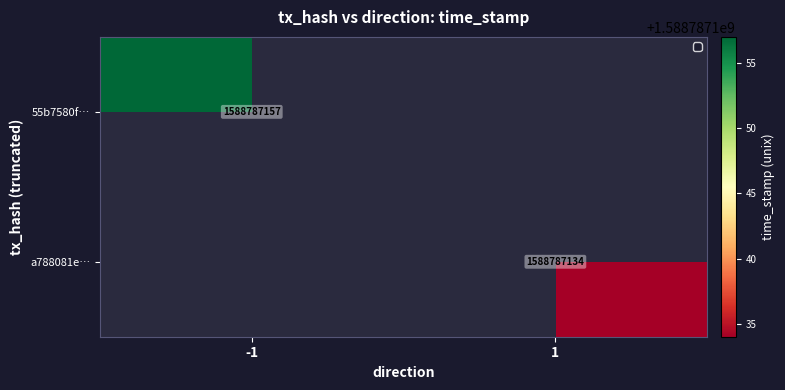

Which series has the largest total across all categories?

55b7580f59c988f47ac4d5c9c95796eb9d6c34b